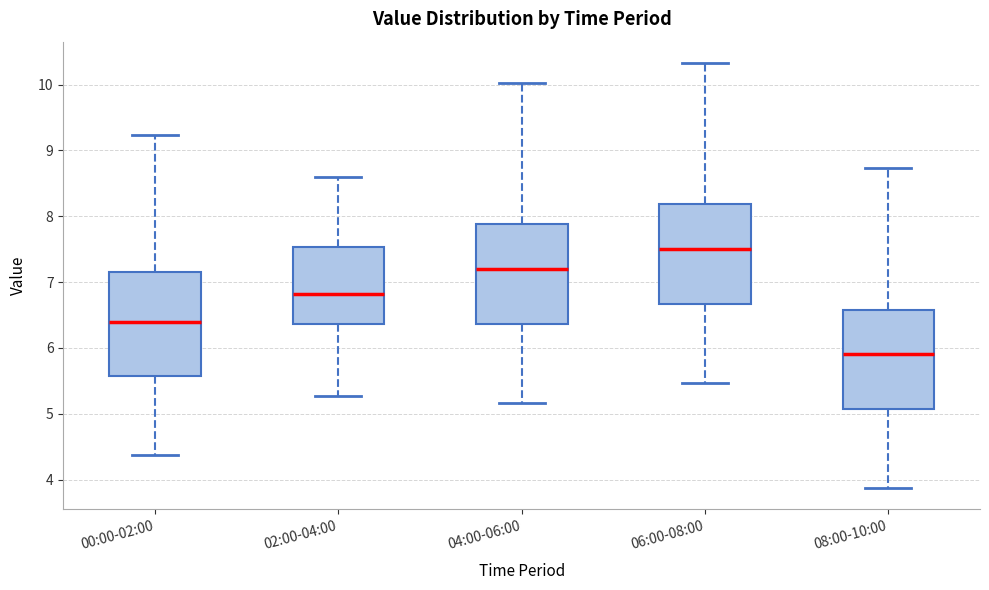

Where does the upper whisker of the box for 00:00-02:00 end on the y-axis? The values are not printed on the chart, so give them approximately, as read against the axis.

9.2